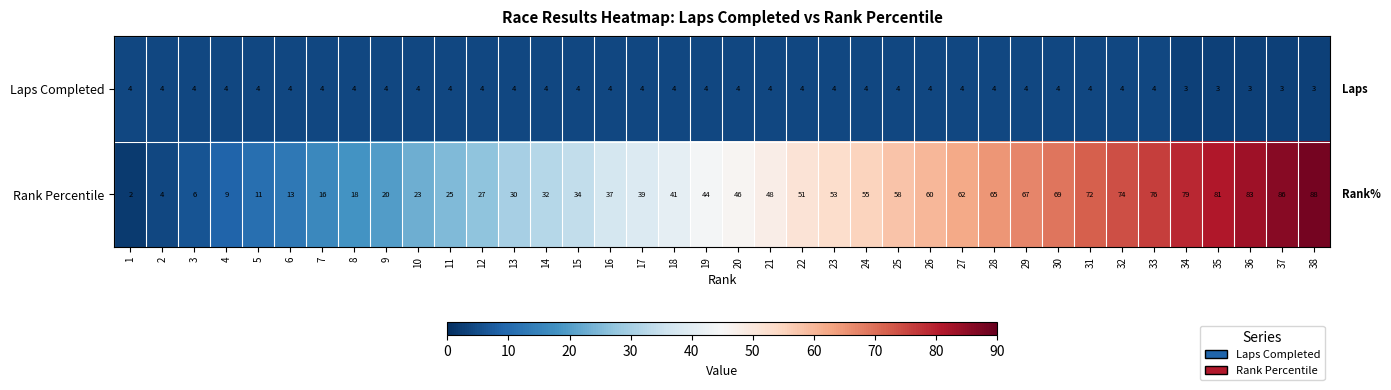

At 37, list the series in order from largest to smallest.

Rank Percentile, Laps Completed